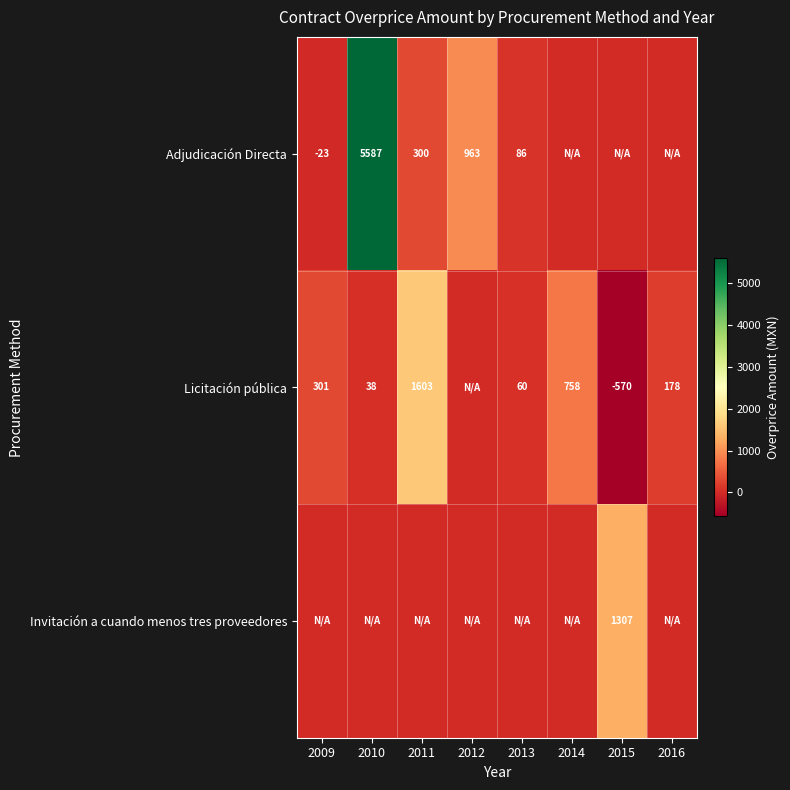

What is the smallest value displayed?

-570.0